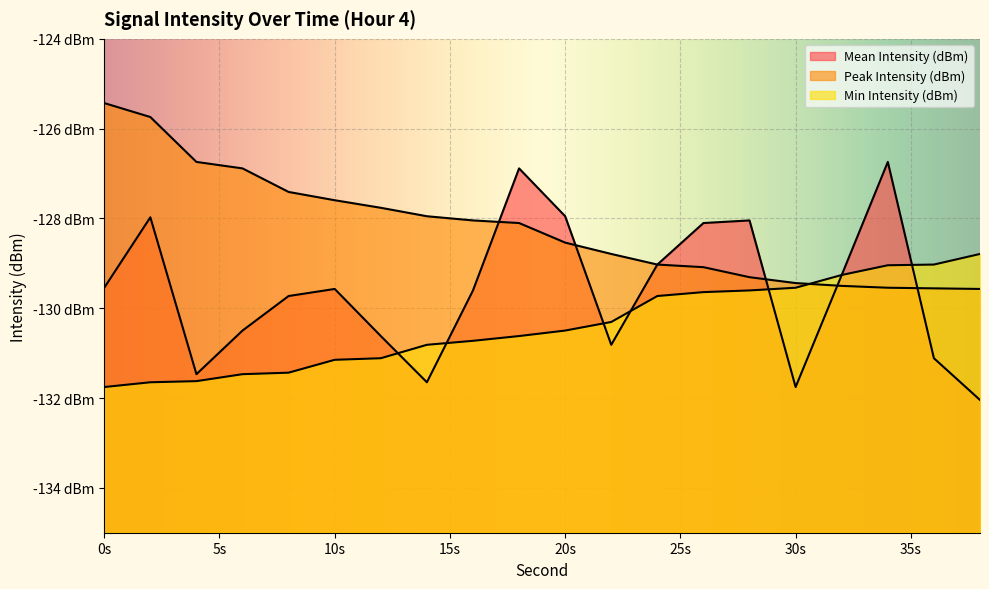

Does the chart display data point markers on the line(s)?

No